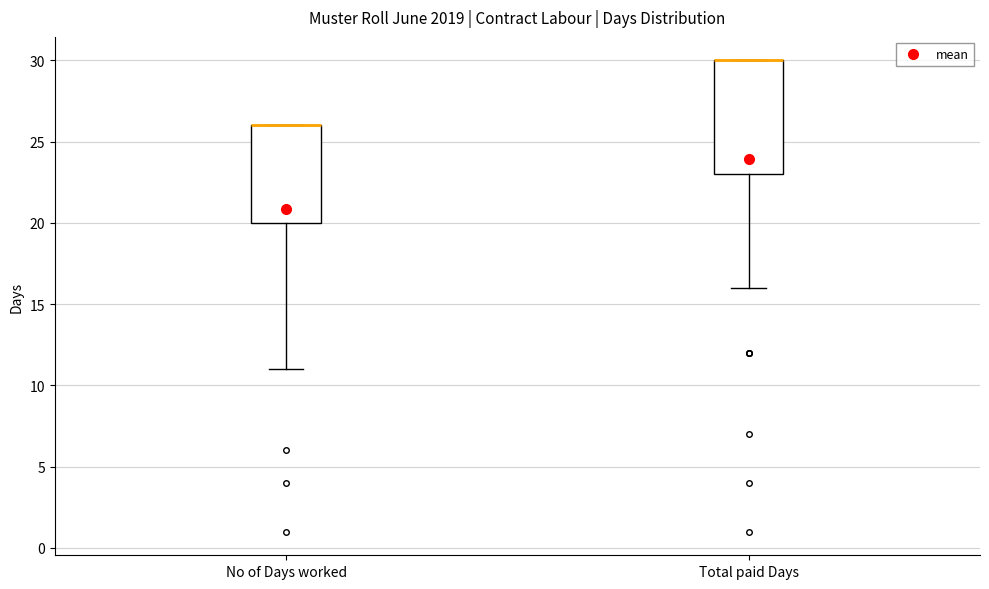

Reading left to right, transcribe this box plot: for each box, give where its median line is, the range the box spans, and where its two whiskers end, as read against the y-axis. The values are not printed on the chart, so give them approximately, as read against the axis.

No of Days worked: median 26 (drawn on the box's upper edge), box 20 to 26, whiskers 11 to 26
Total paid Days: median 30 (drawn on the box's upper edge), box 23 to 30, whiskers 16 to 30